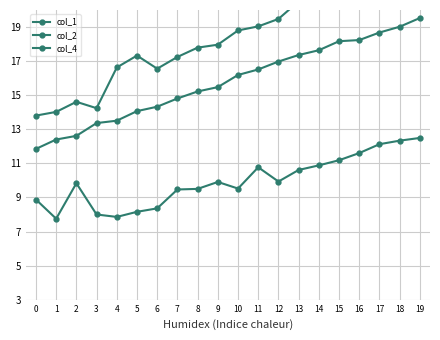

What is the spread (max minus min) of values at 8?

8.3